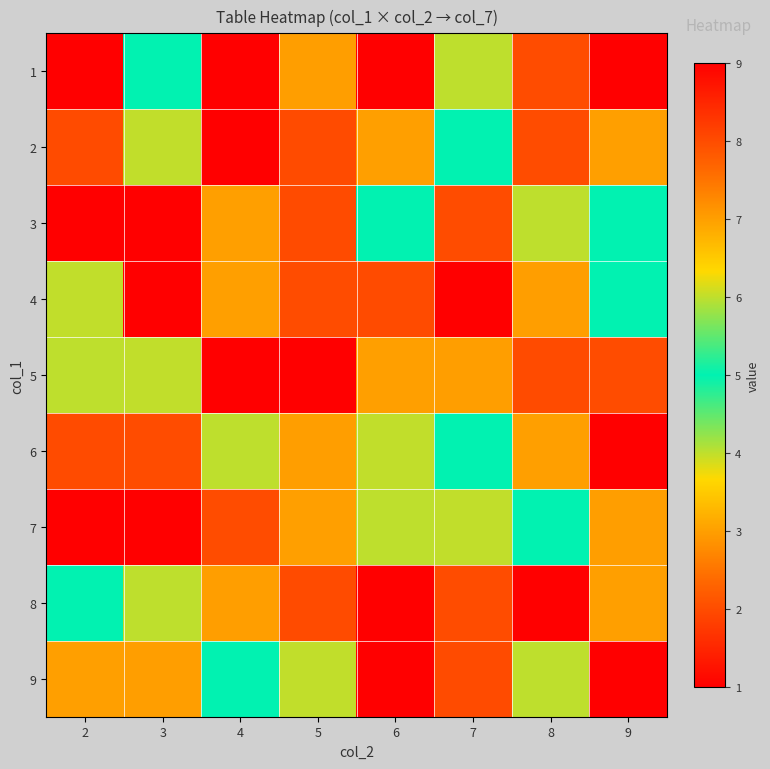

Which has a higher value, 8 or 6?

6